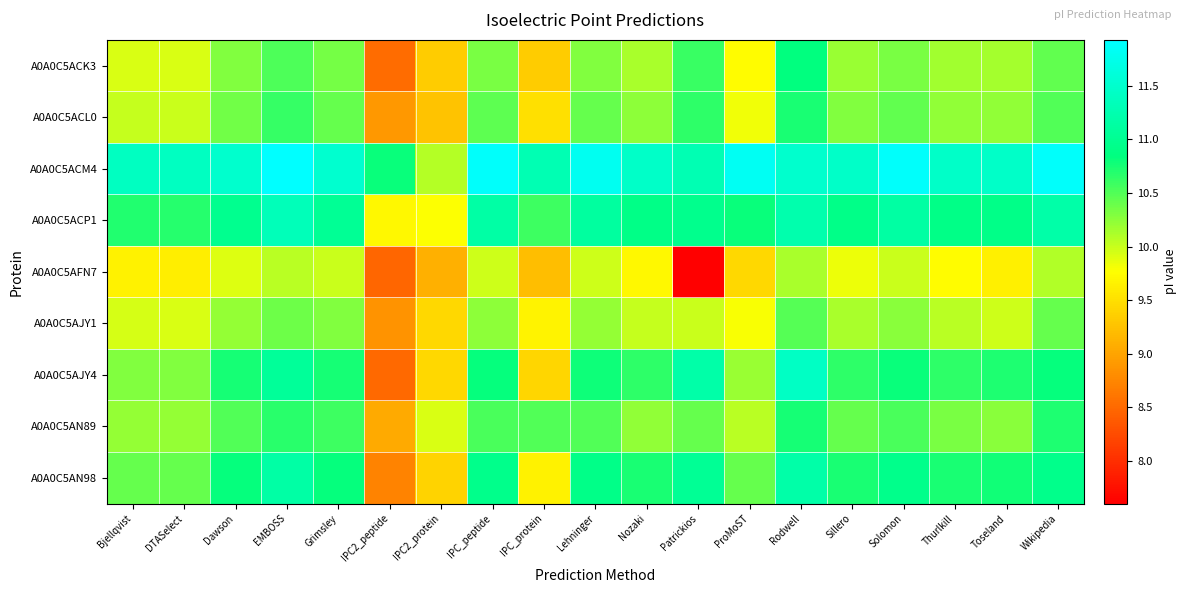

What is the total value across all series at Lehninger?

96.0